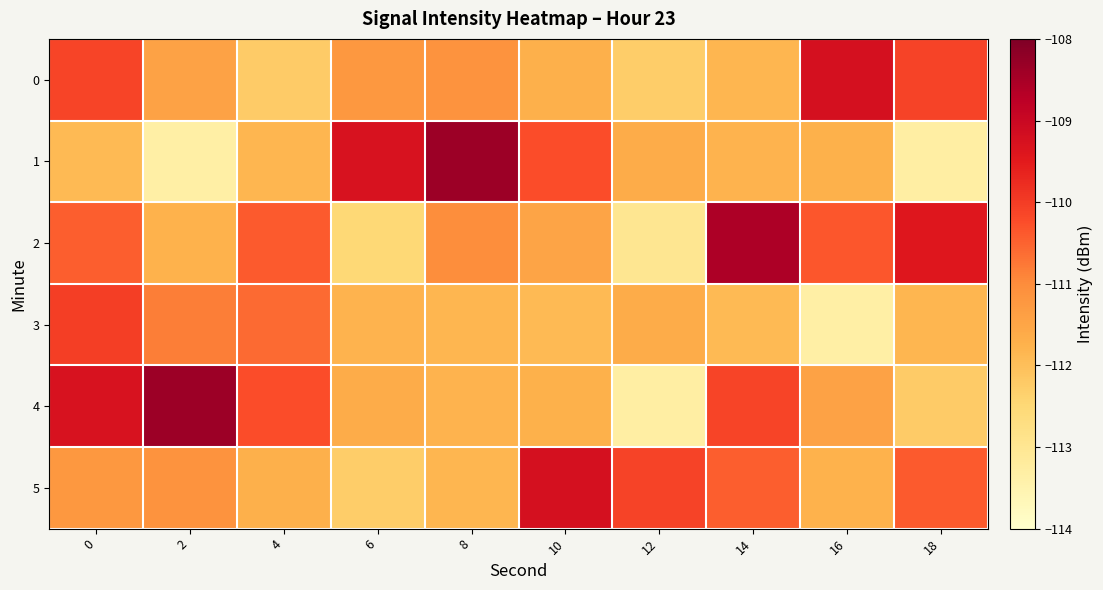

Reading right to left, what are all the values shown in this chart?

0: 18=-110.1	16=-109.2	14=-111.8	12=-112.3	10=-111.7	8=-111.1	6=-111.2	4=-112.2	2=-111.4	0=-110.1
1: 18=-113.3	16=-111.7	14=-111.8	12=-111.7	10=-110.2	8=-108.4	6=-109.3	4=-111.8	2=-113.3	0=-111.9
2: 18=-109.4	16=-110.4	14=-108.6	12=-113.0	10=-111.5	8=-111.0	6=-112.5	4=-110.4	2=-111.8	0=-110.4
3: 18=-111.8	16=-113.3	14=-111.9	12=-111.7	10=-111.9	8=-111.8	6=-111.8	4=-110.6	2=-110.8	0=-110.0
4: 18=-112.2	16=-111.4	14=-110.1	12=-113.3	10=-111.7	8=-111.8	6=-111.7	4=-110.2	2=-108.4	0=-109.3
5: 18=-110.4	16=-111.8	14=-110.4	12=-110.1	10=-109.2	8=-111.8	6=-112.3	4=-111.7	2=-111.1	0=-111.2